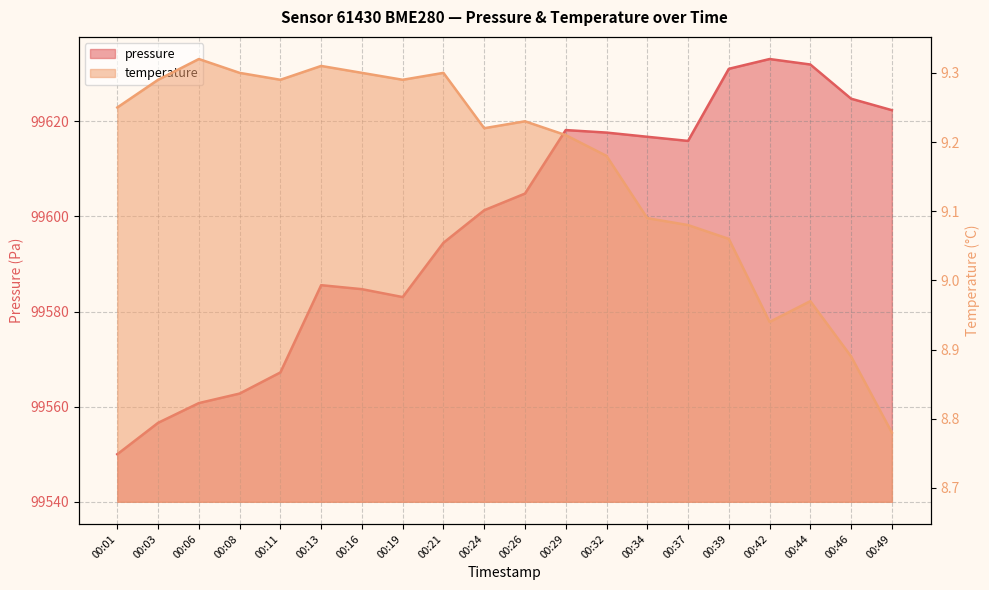

Reading right to left, what are all the values shown in this chart?

pressure: 99622.3	99624.8	99631.9	99633.1	99631.0	99615.9	99616.8	99617.6	99618.2	99604.8	99601.3	99594.5	99583.1	99584.7	99585.6	99567.2	99562.8	99560.8	99556.6	99550.0
temperature: 8.8	8.9	9.0	8.9	9.1	9.1	9.1	9.2	9.2	9.2	9.2	9.3	9.3	9.3	9.3	9.3	9.3	9.3	9.3	9.2